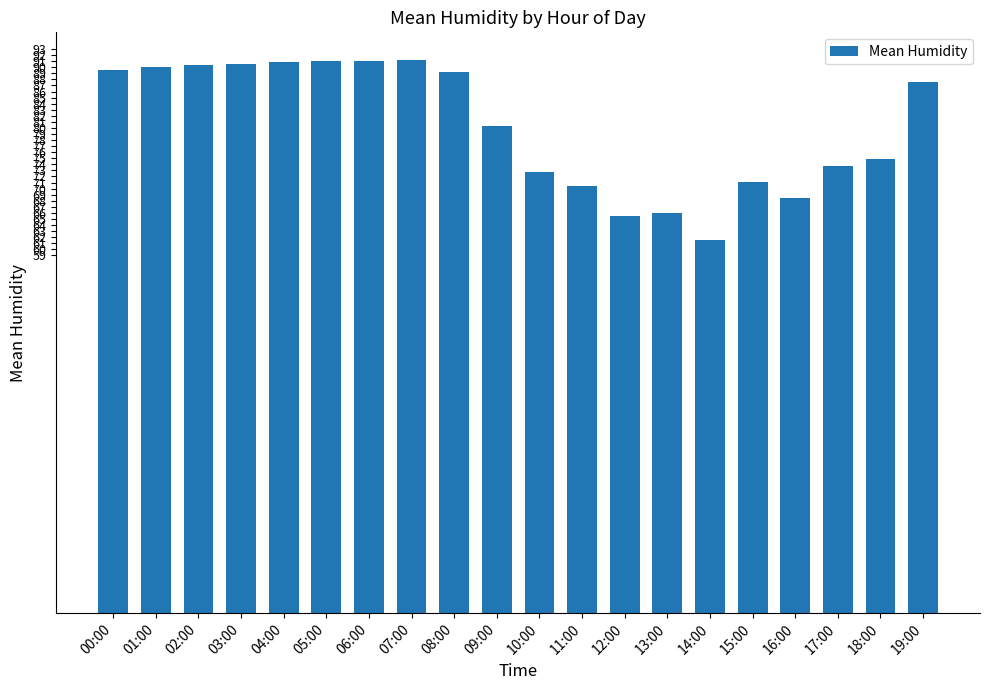

At which category does the chart reach its minimum across all series?

14:00